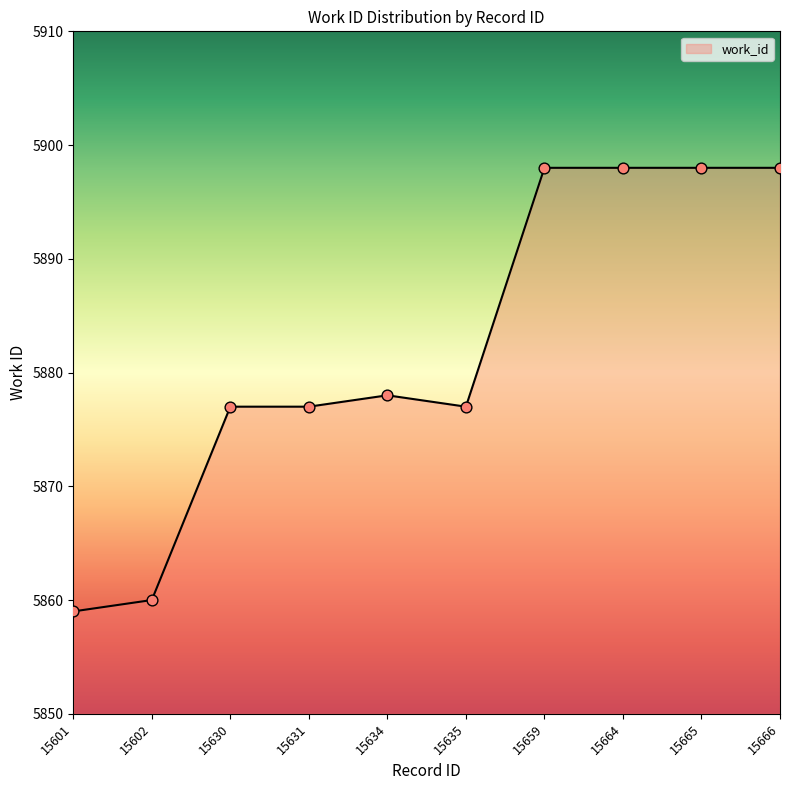

What is the ratio of the value at 15631 to the value at 15659?

1.0